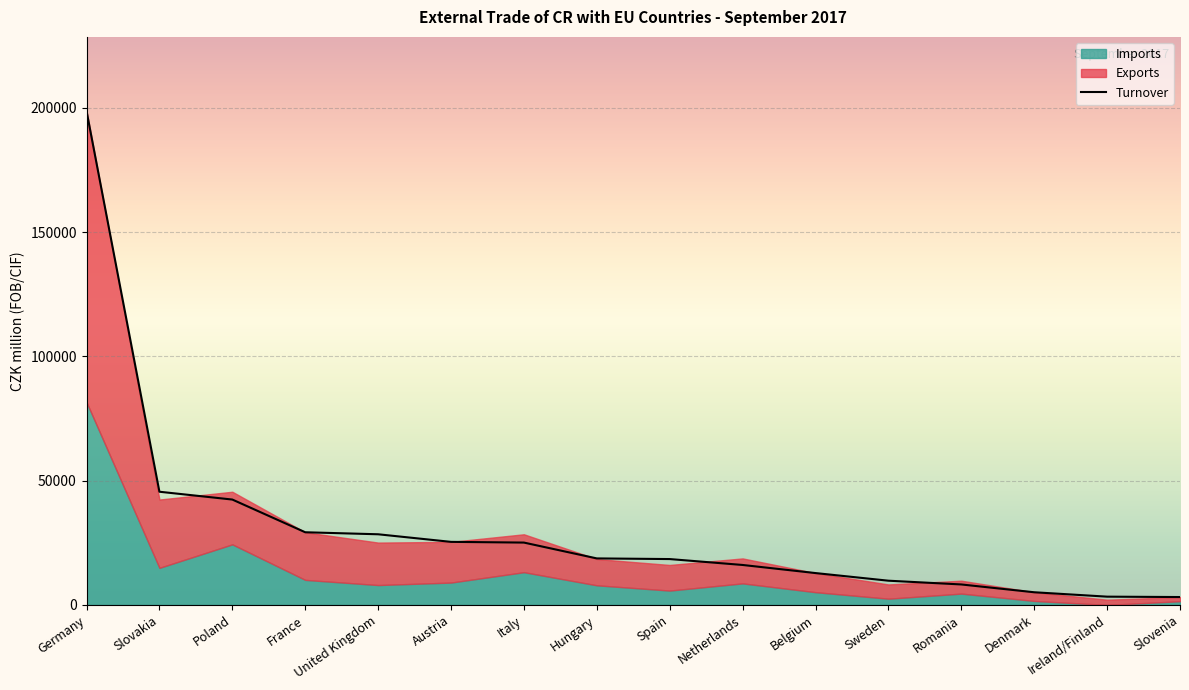

What is the change in value from Austria to Slovenia?

-22196